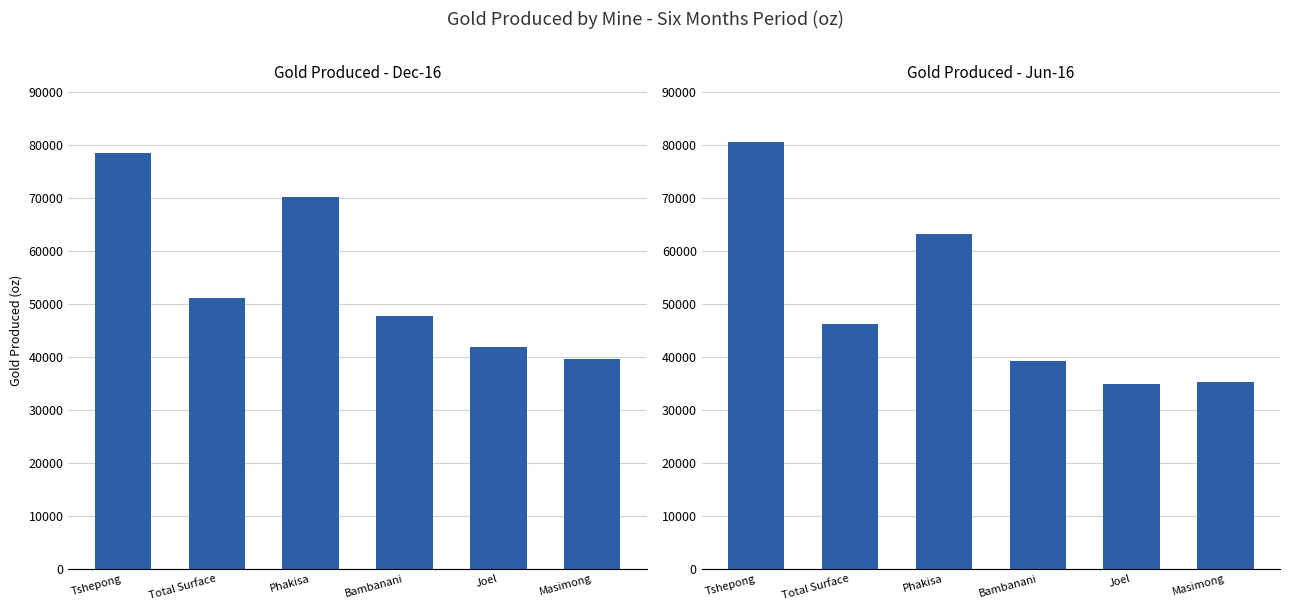

Which category has the highest value in the Masimong series?

Dec-16